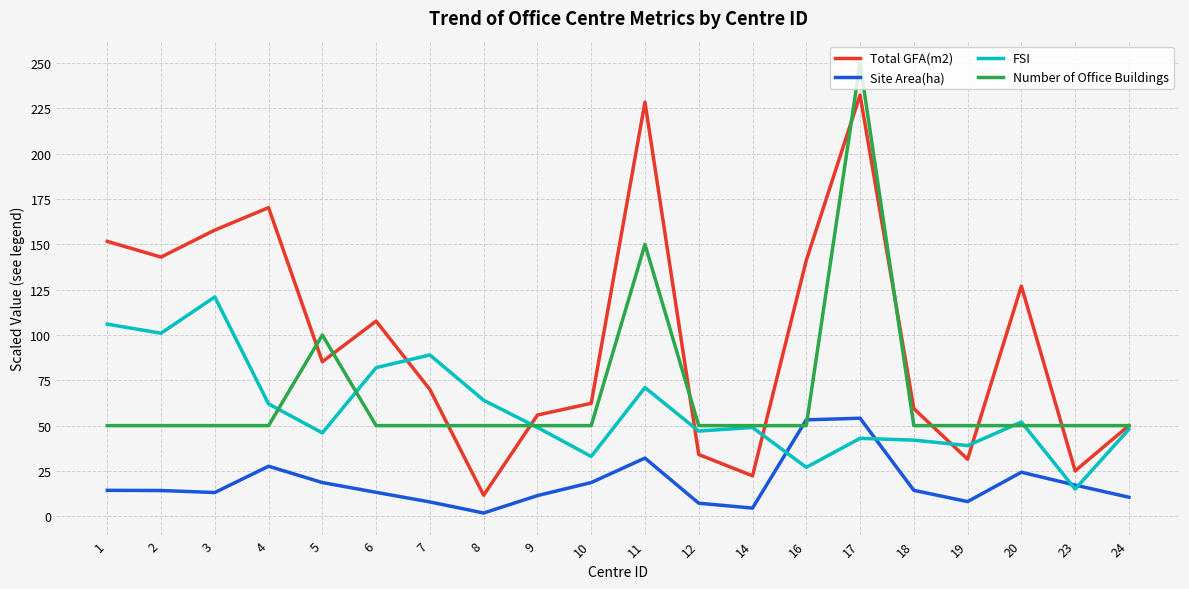

Read the FSI value at 23.

15.0